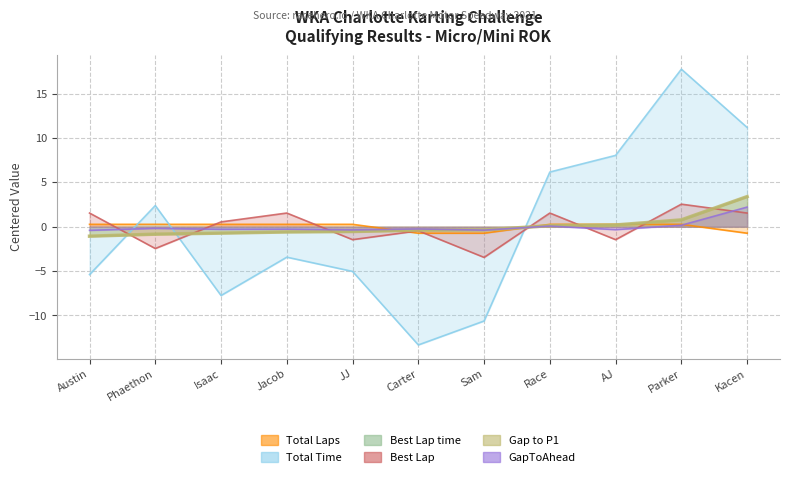

What is the approximate value of GapToAhead at Parker?

0.2